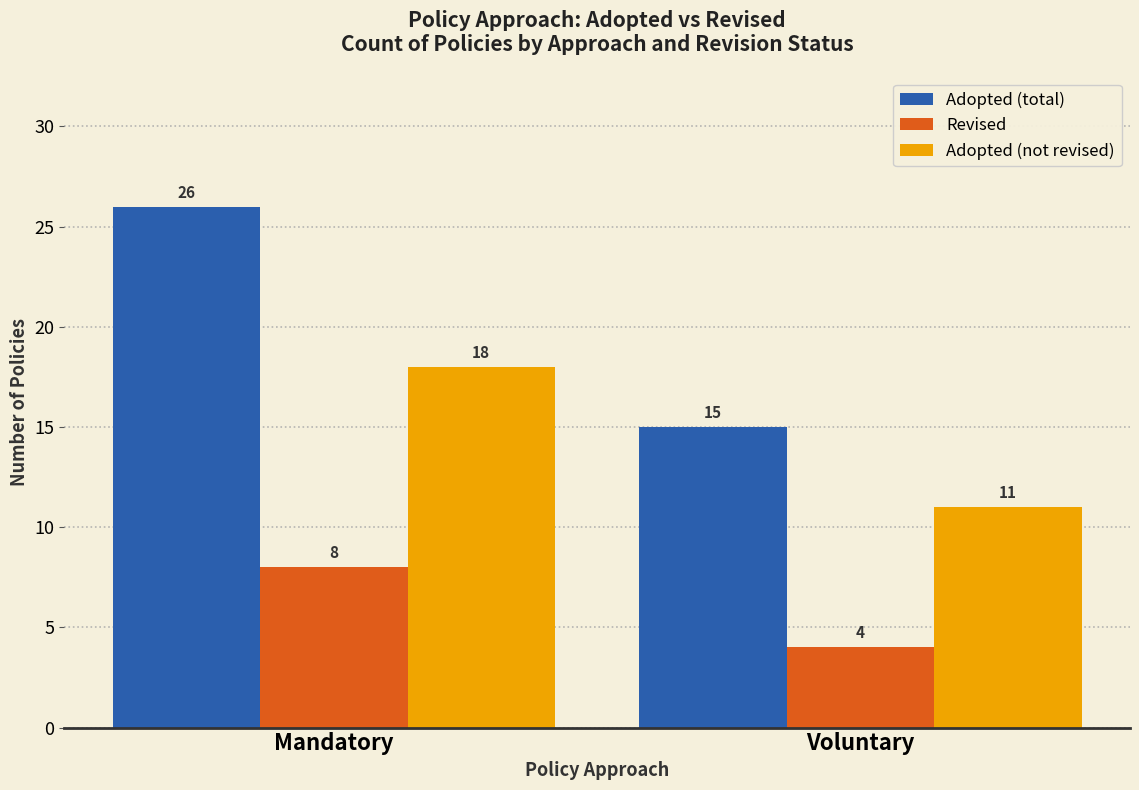

What are all the series names shown in the legend?

Adopted (total), Revised, Adopted (not revised)